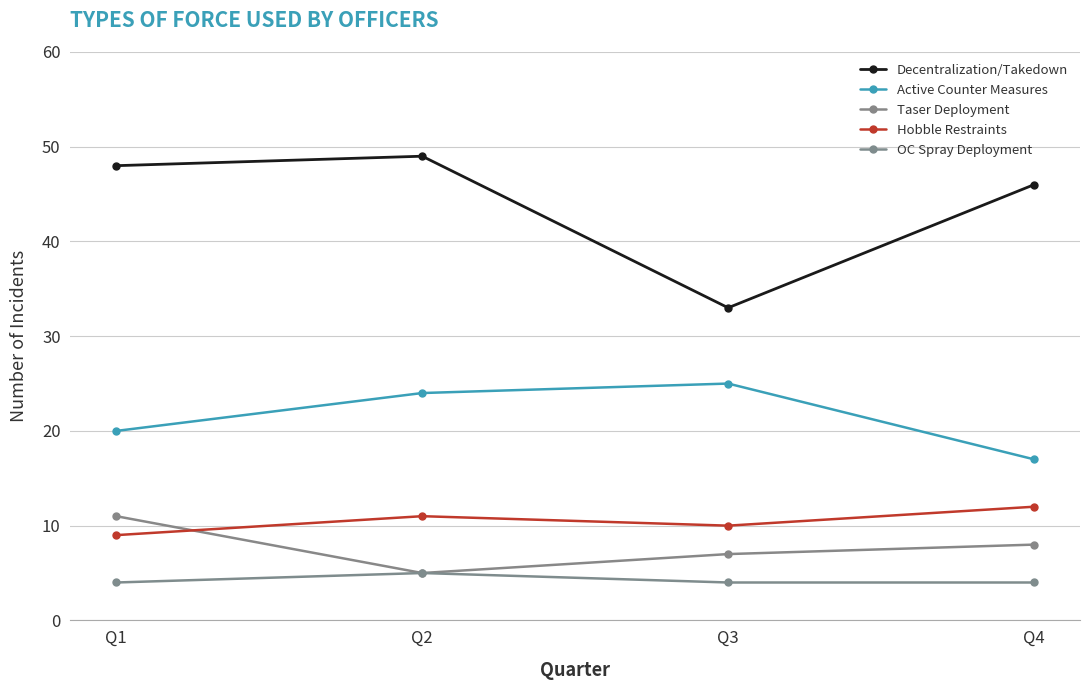

What is the value of the OC Spray Deployment point at the 4th from the left?

4